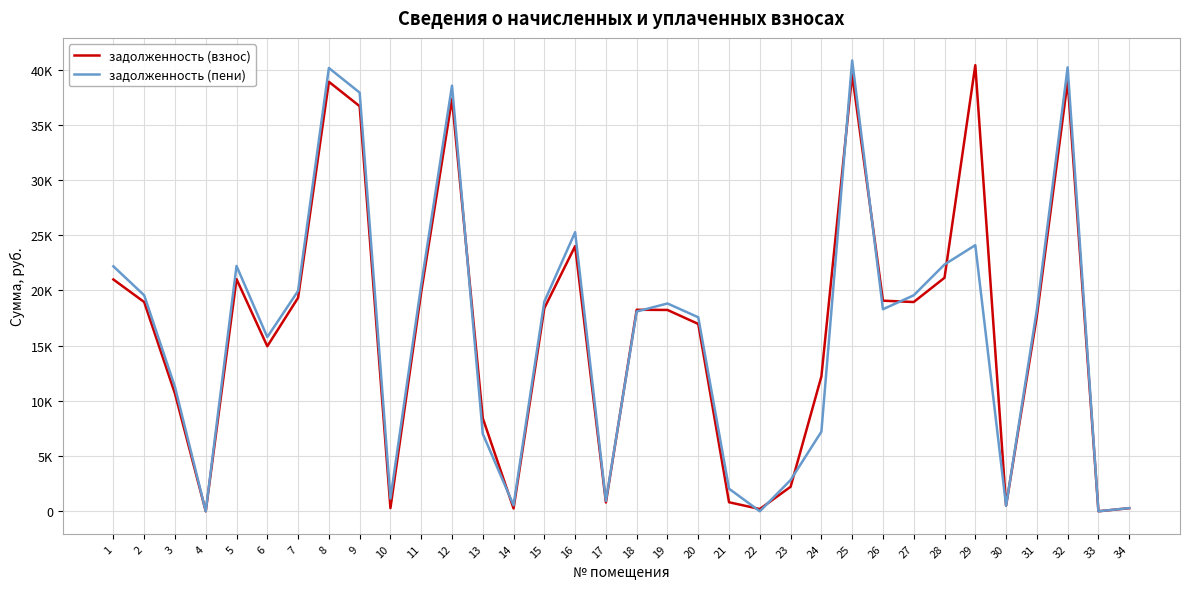

How many interior local peaks does the задолженность (взнос) series have?

8